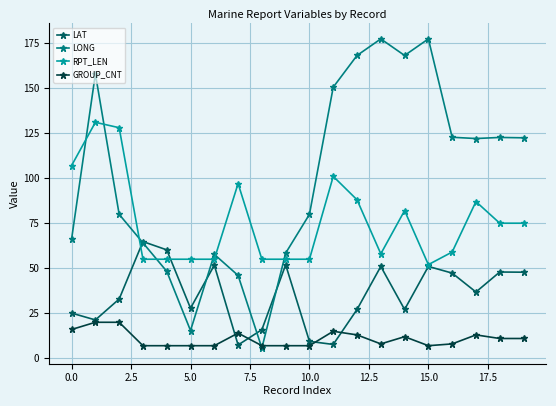

How many interior local valleys does the LAT series have?

6